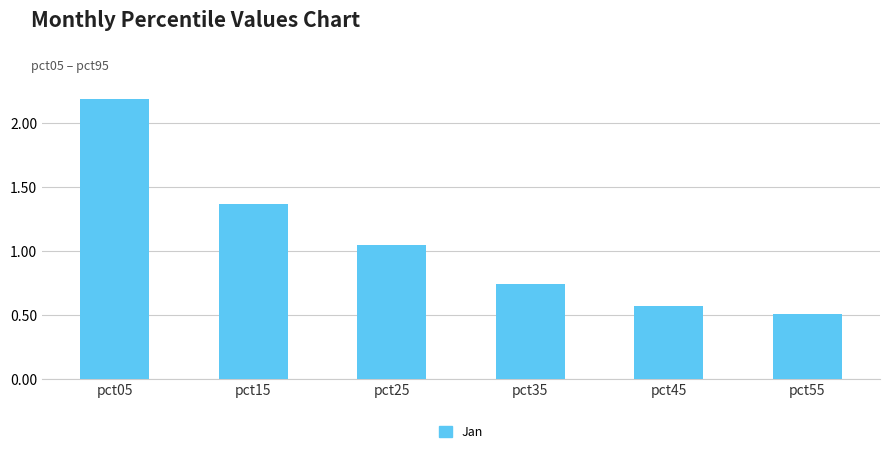

What is the difference between the maximum and minimum values?

1.7